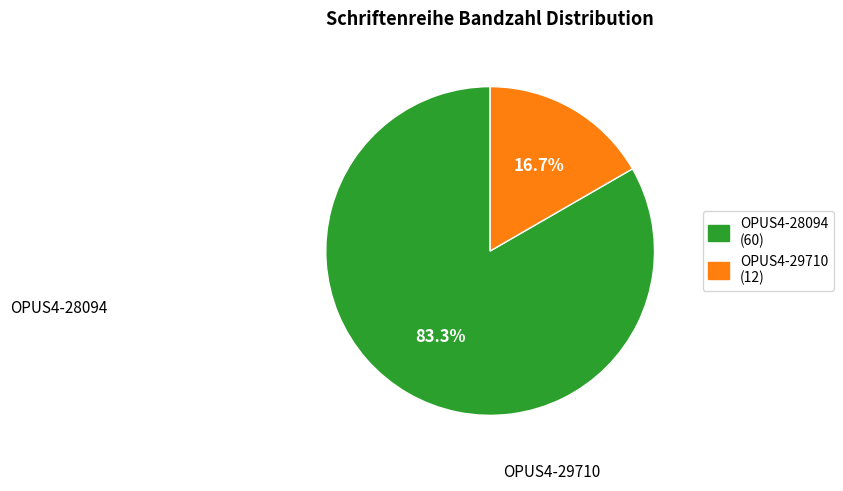

What is the total percentage of OPUS4-28094 and OPUS4-29710?

100.0%